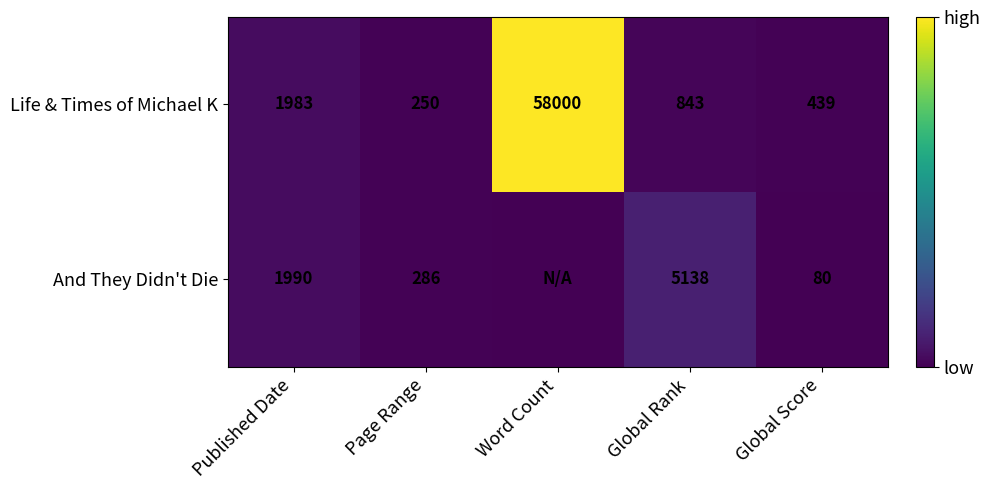

List the labels in order of Life & Times of Michael K value, smallest first.

Page Range, Global Score, Global Rank, Published Date, Word Count